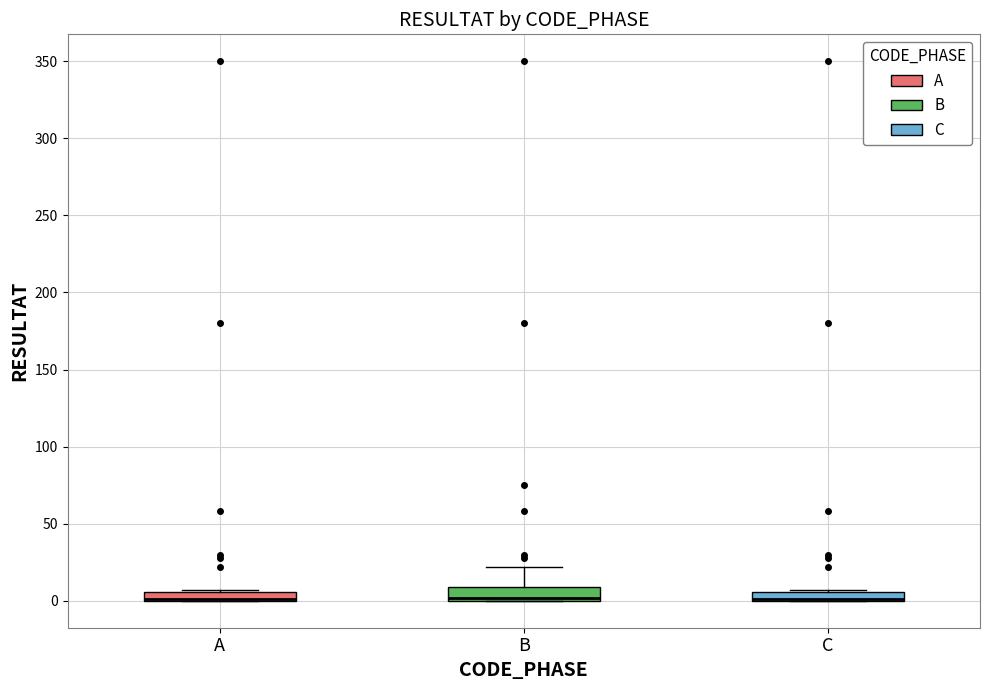

Where is the upper edge of the box for C on the y-axis? The values are not printed on the chart, so give them approximately, as read against the axis.

5